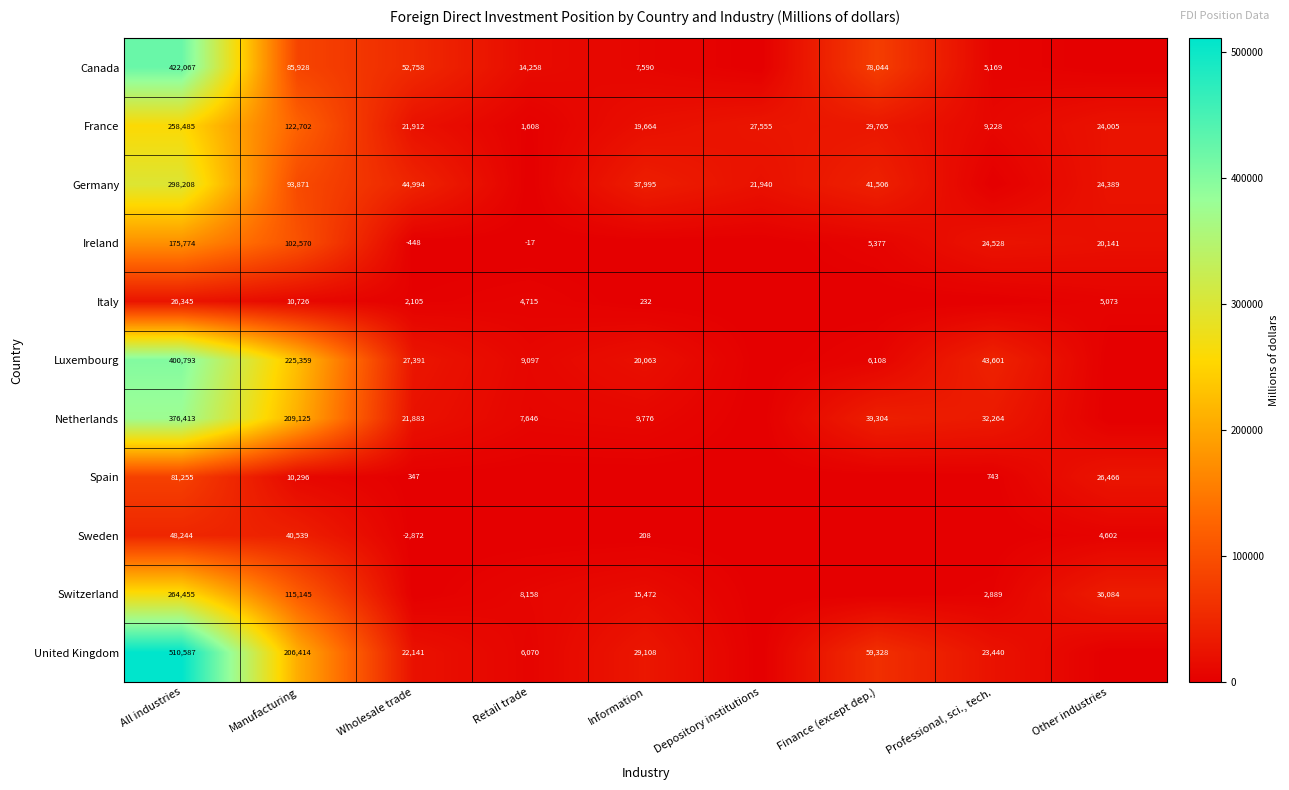

At how many categories does at least one series exceed 72685?

3